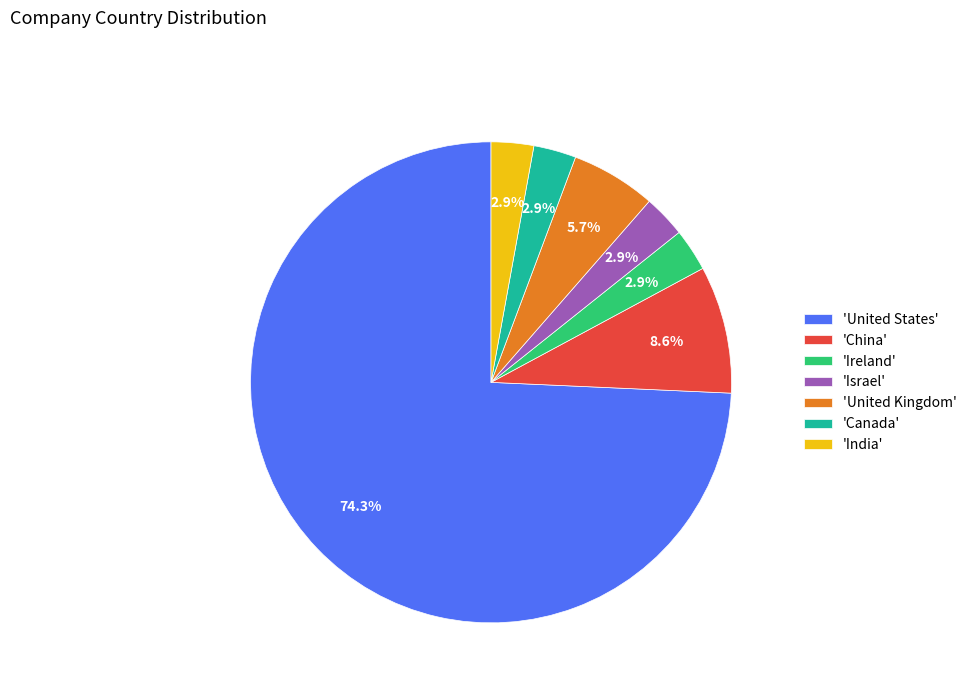

Combined, do 'Ireland' and 'Israel' account for over 50%?

No